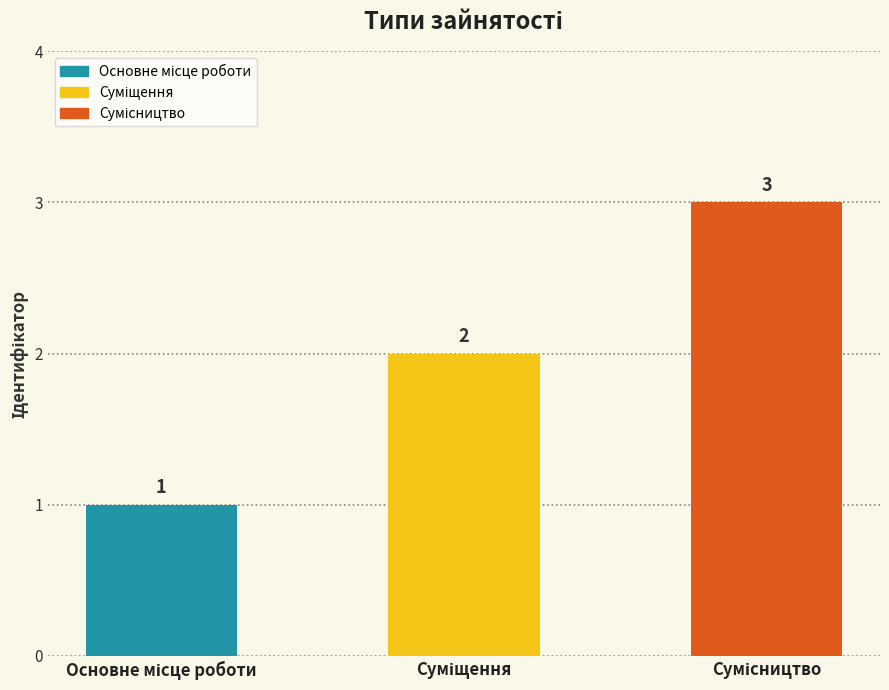

The chart shows a value of 3 at Сумісництво. True or false?

True